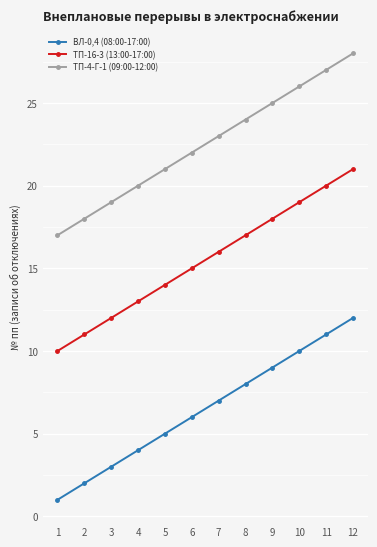

List the series in order of their peak value, lowest first.

ВЛ-0,4 (08:00-17:00), ТП-16-3 (13:00-17:00), ТП-4-Г-1 (09:00-12:00)